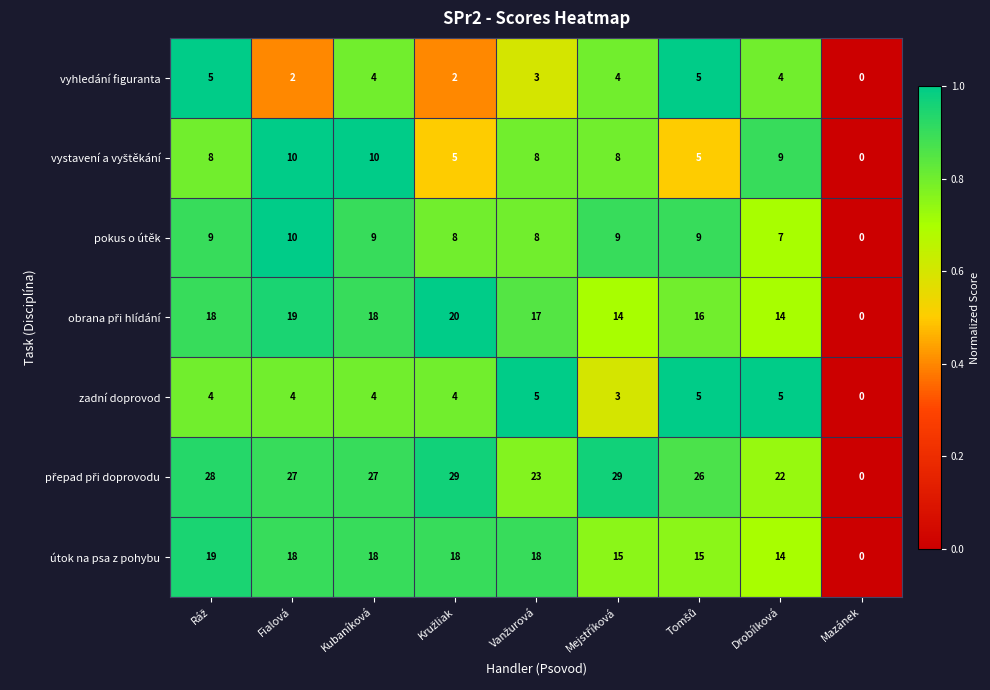

At which category does the chart reach its minimum across all series?

Mazánek